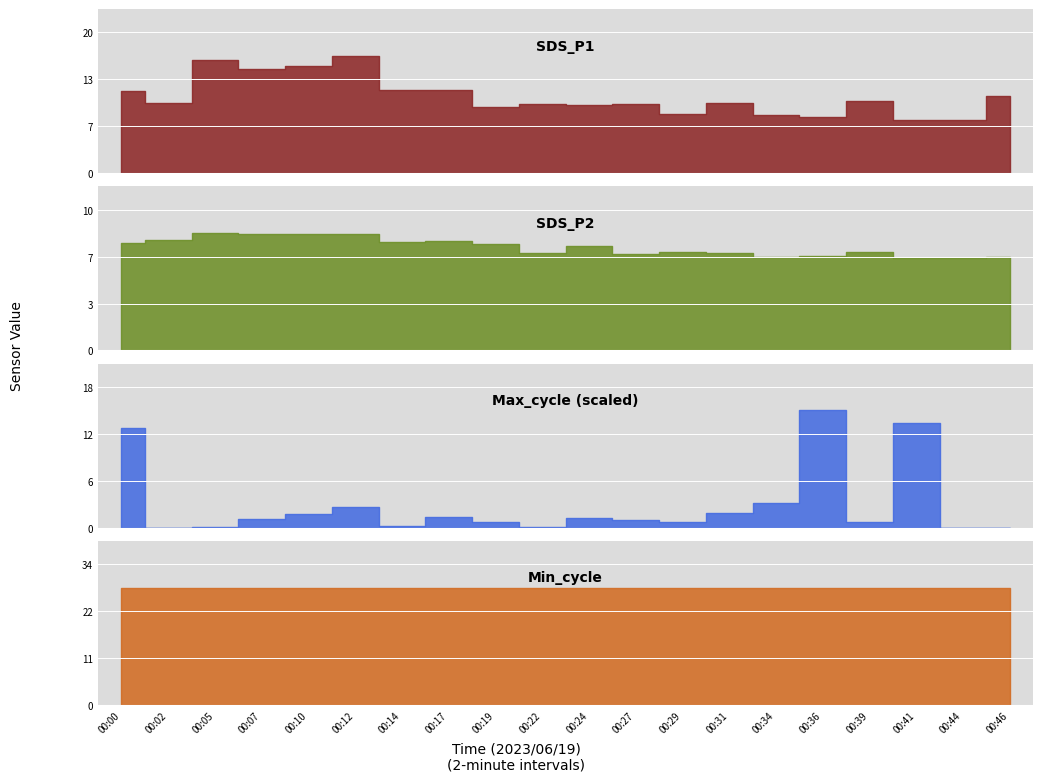

What is the average value of the SDS_P1 series?

10.7